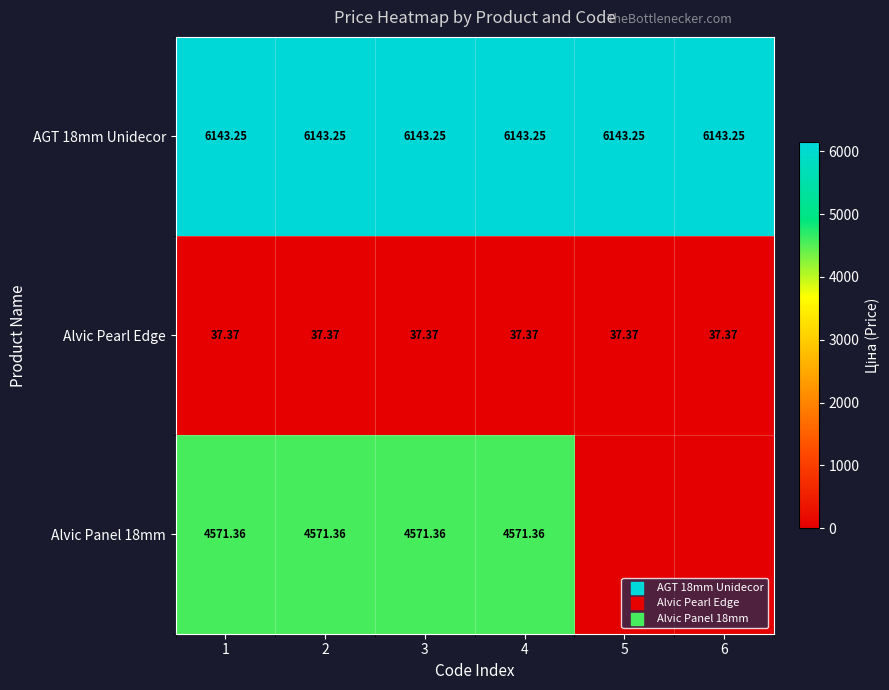

The Alvic Panel 18mm series shows 3074.1 at 4. True or false?

False